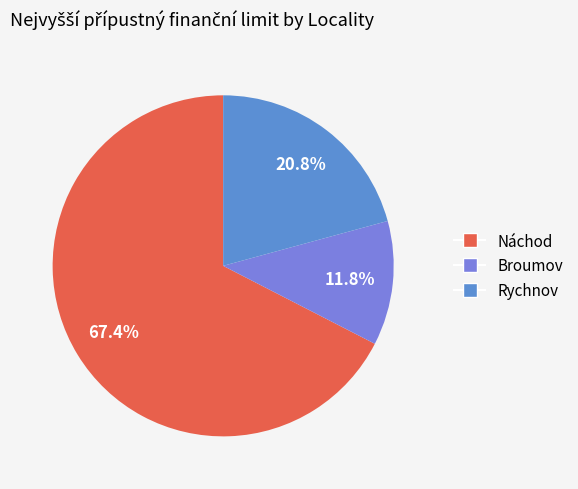

Does any single category account for the majority?

Yes